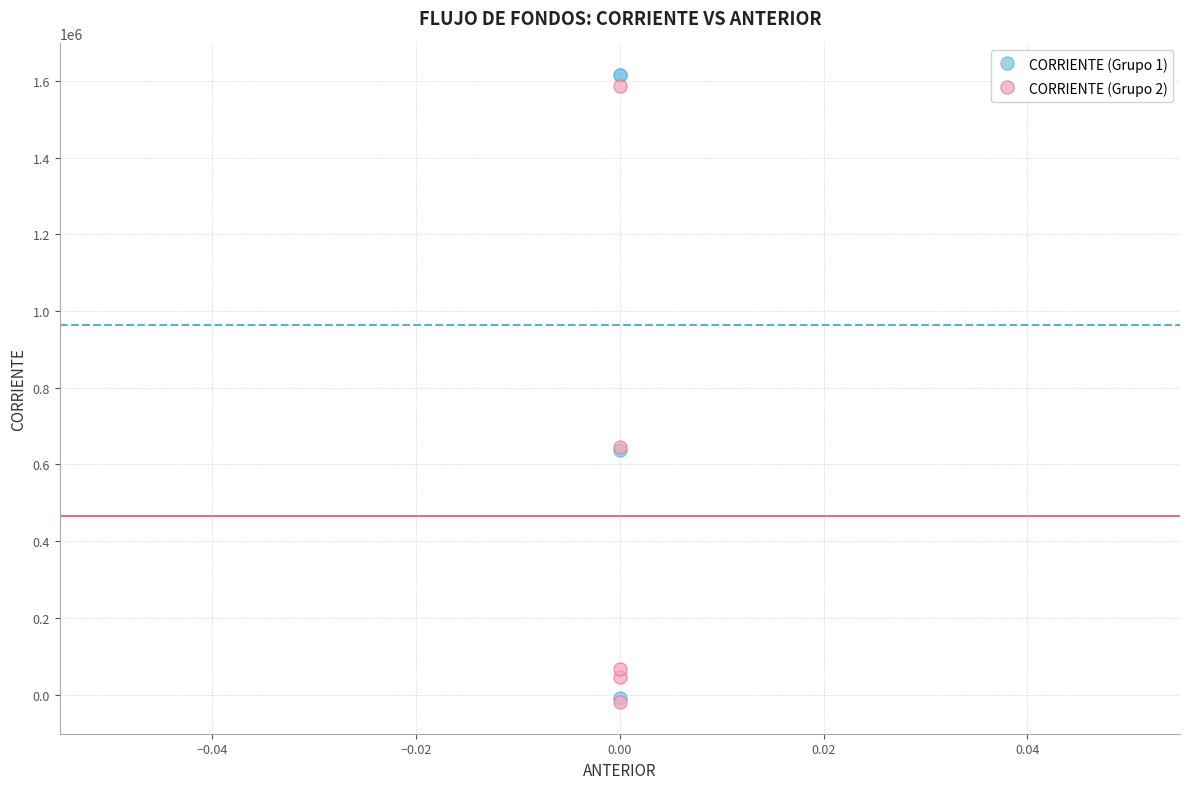

What are all the series names shown in the legend?

CORRIENTE (Grupo 1), CORRIENTE (Grupo 2)